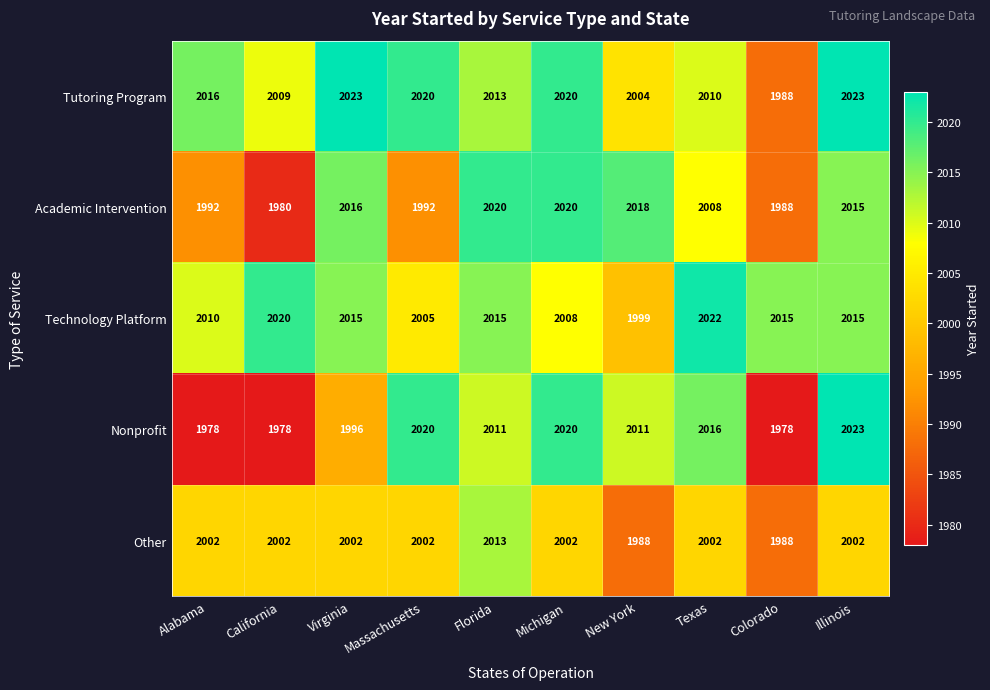

What is the greatest value displayed?

2023